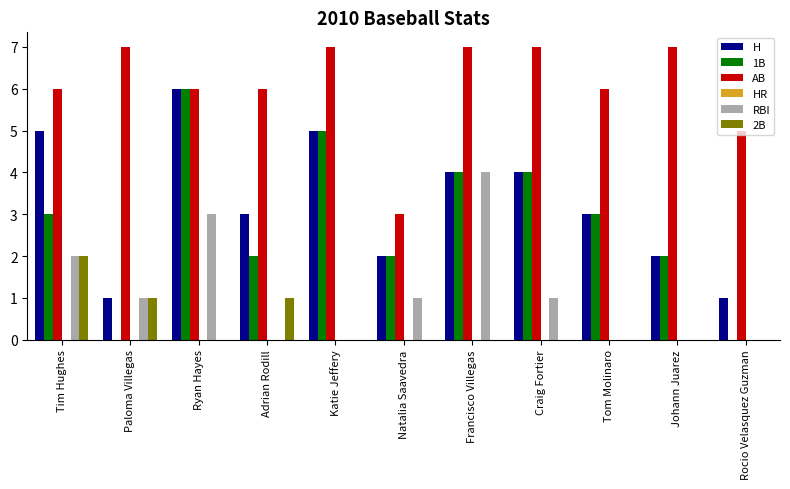

What is the sum of all RBI values?

12